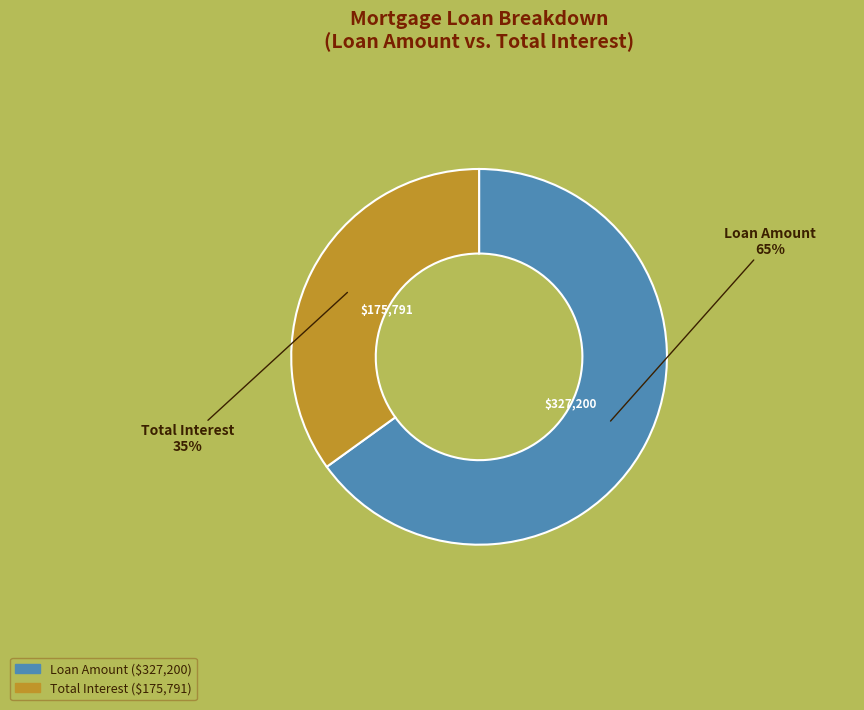

What is the ratio of the value at Loan Amount to the value at Total Interest?

1.9